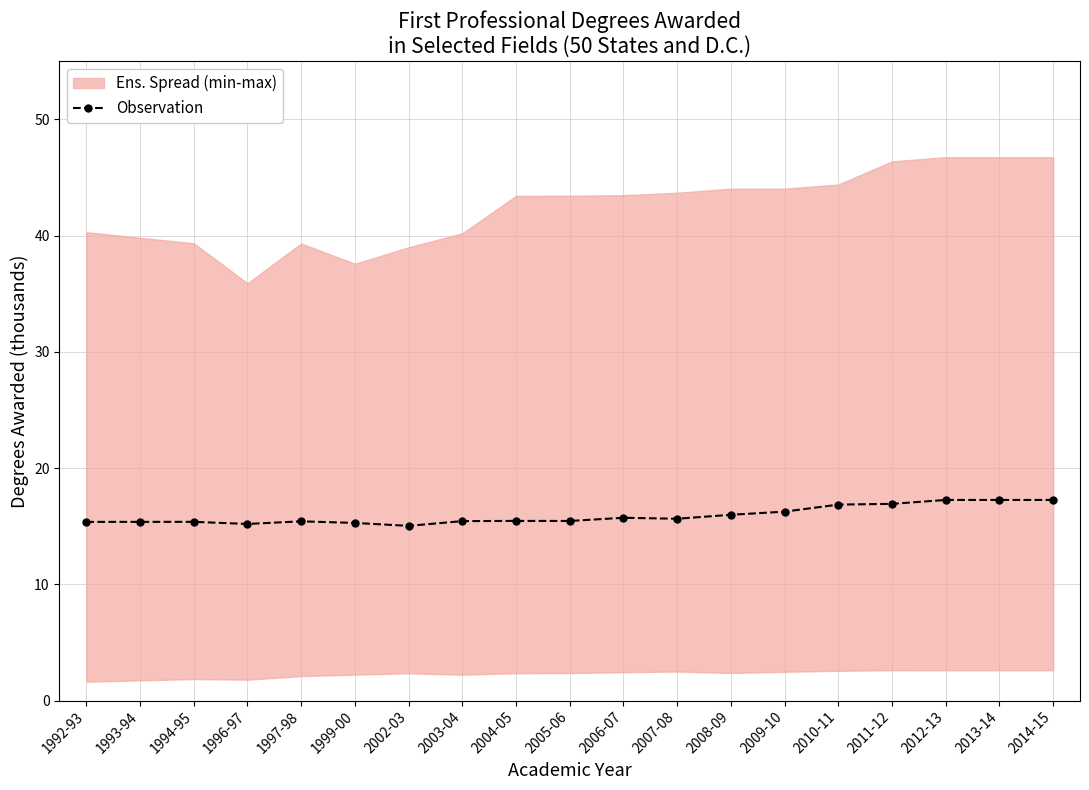

Rank the categories by value from highest to lowest.

2012-13, 2013-14, 2014-15, 2011-12, 2010-11, 2009-10, 2008-09, 2006-07, 2007-08, 2004-05, 2005-06, 2003-04, 1997-98, 1994-95, 1993-94, 1992-93, 1999-00, 1996-97, 2002-03